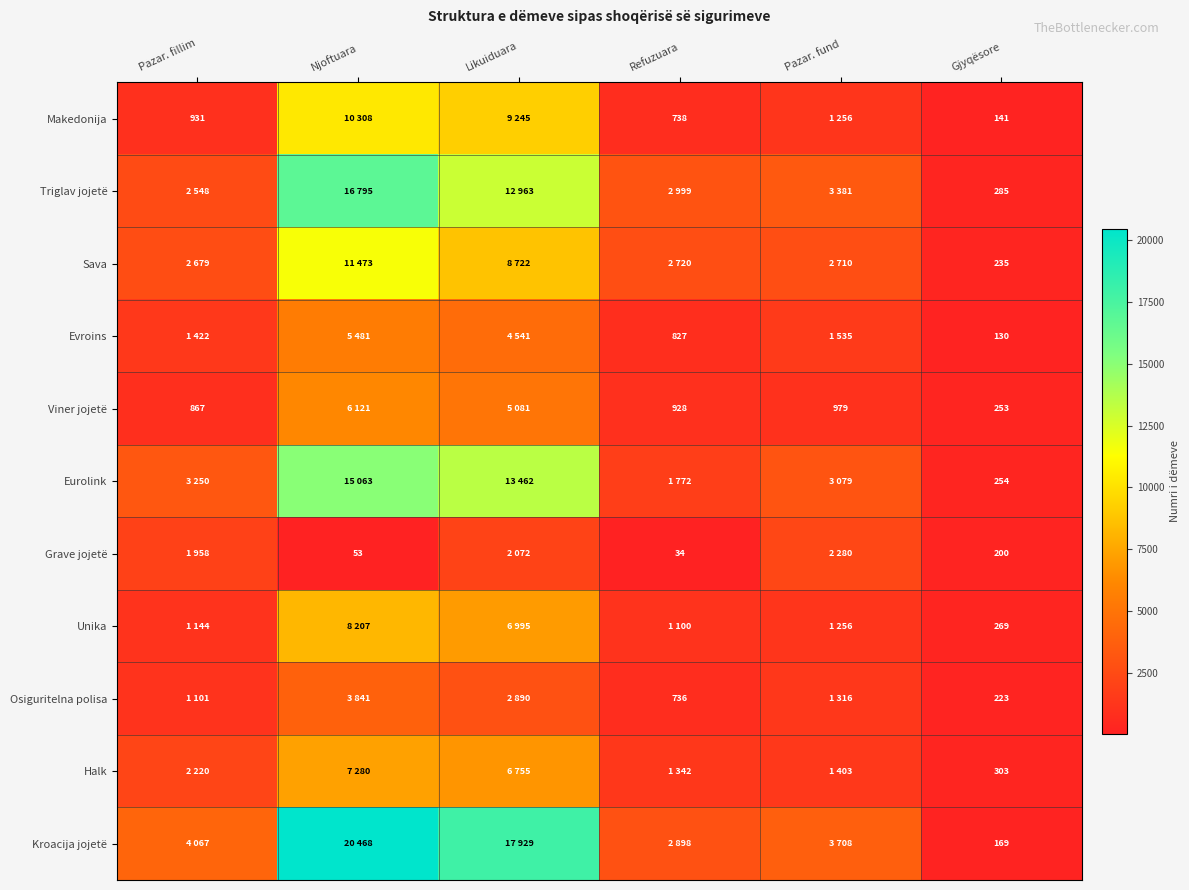

Rank the series at Gjyqësore from highest to lowest value.

Halk, Triglav jojetë, Unika, Eurolink, Viner jojetë, Sava, Osiguritelna polisa, Grave jojetë, Kroacija jojetë, Makedonija, Evroins